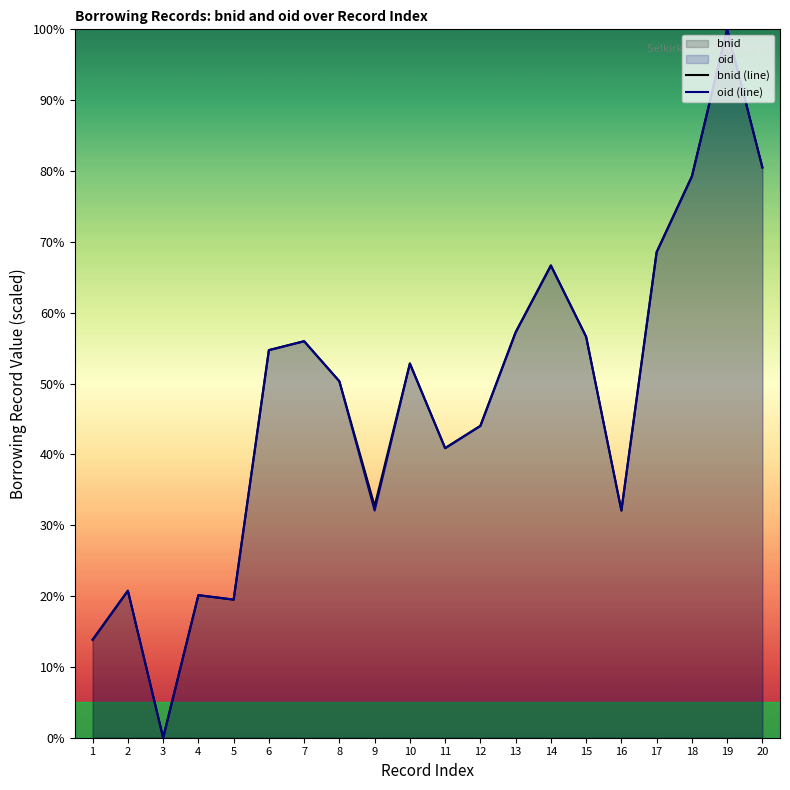

What is the sum of all bnid (line) values?

946.5